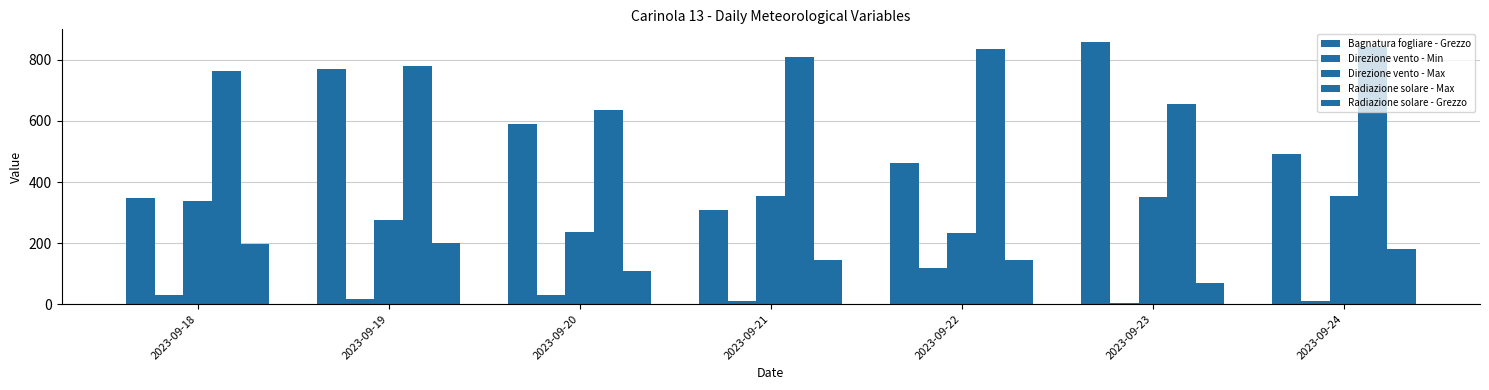

Are the bars grouped side by side (vs. stacked)?

Yes